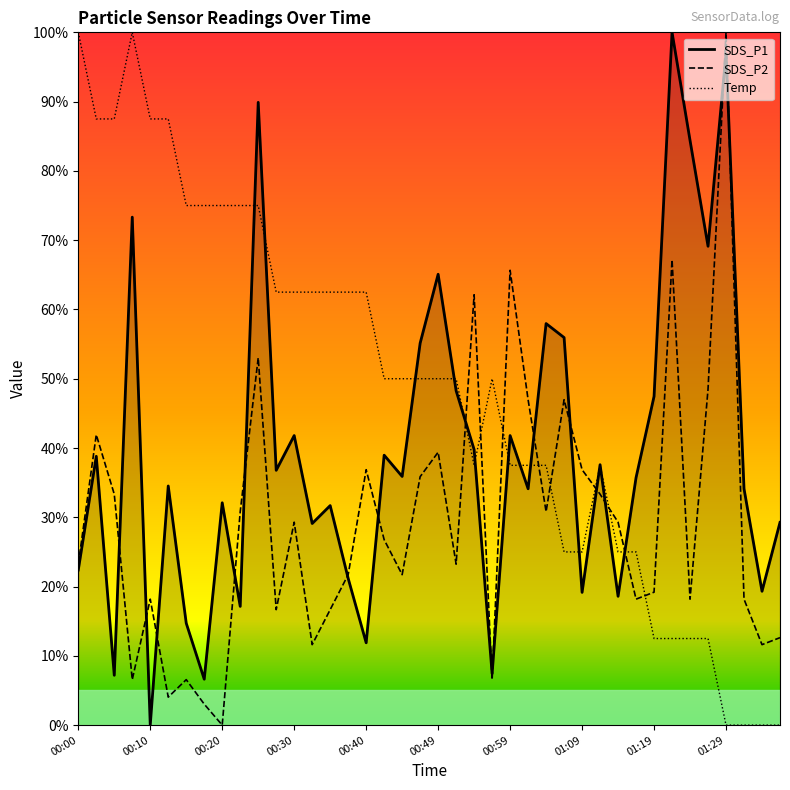

How many interior local valleys does the SDS_P1 series have?

14